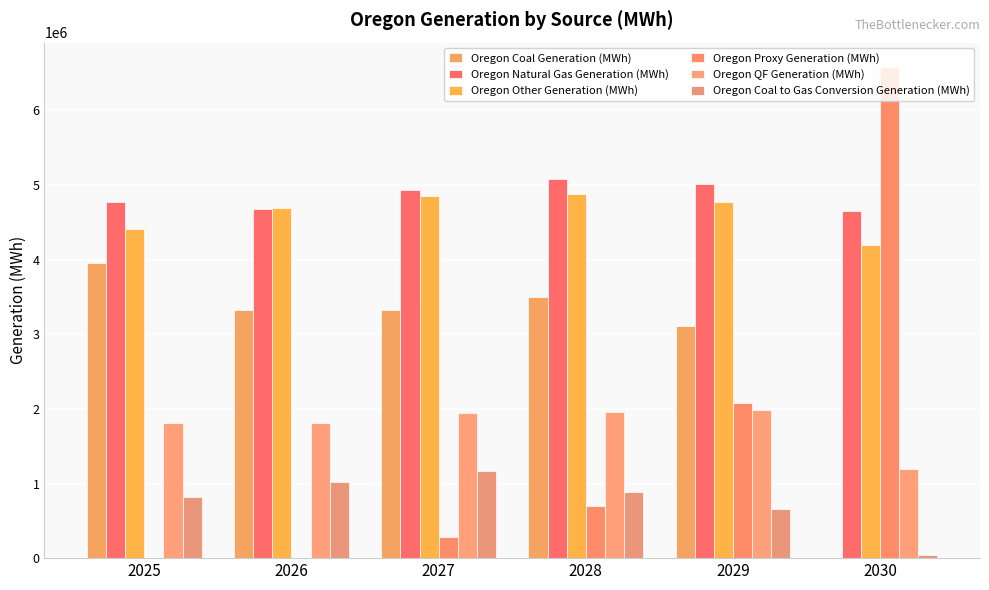

Does the chart contain stacked bars?

No